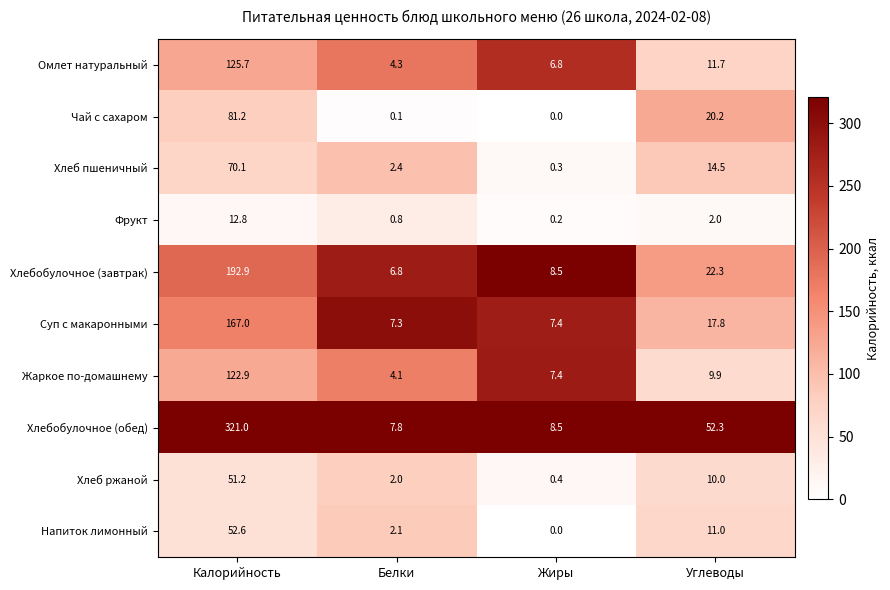

What is the difference between the highest and lowest values at Калорийность?

308.2